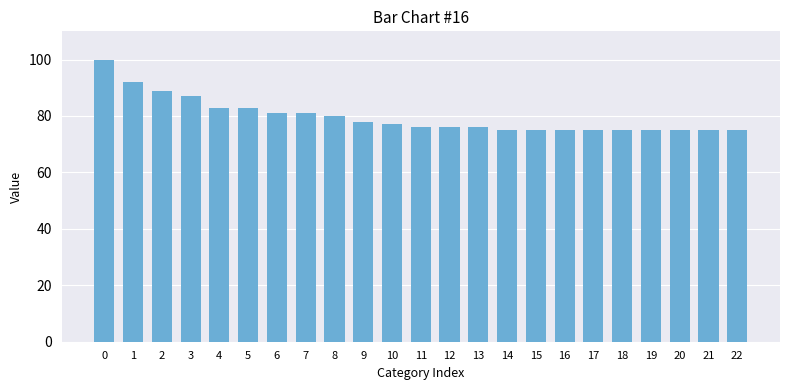

What is the average value?

80